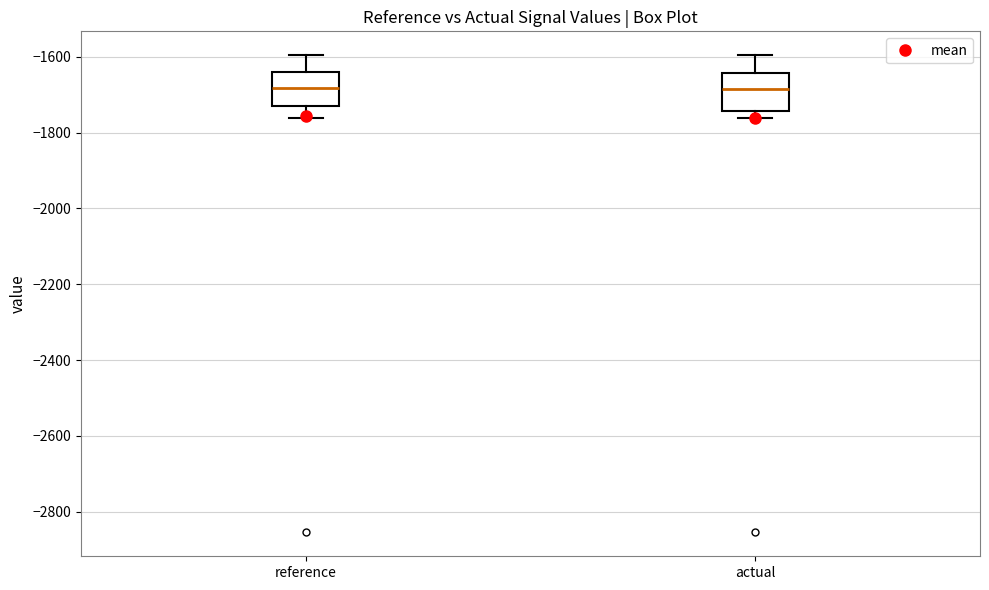

Where is the upper edge of the box for actual on the y-axis? The values are not printed on the chart, so give them approximately, as read against the axis.

-1640